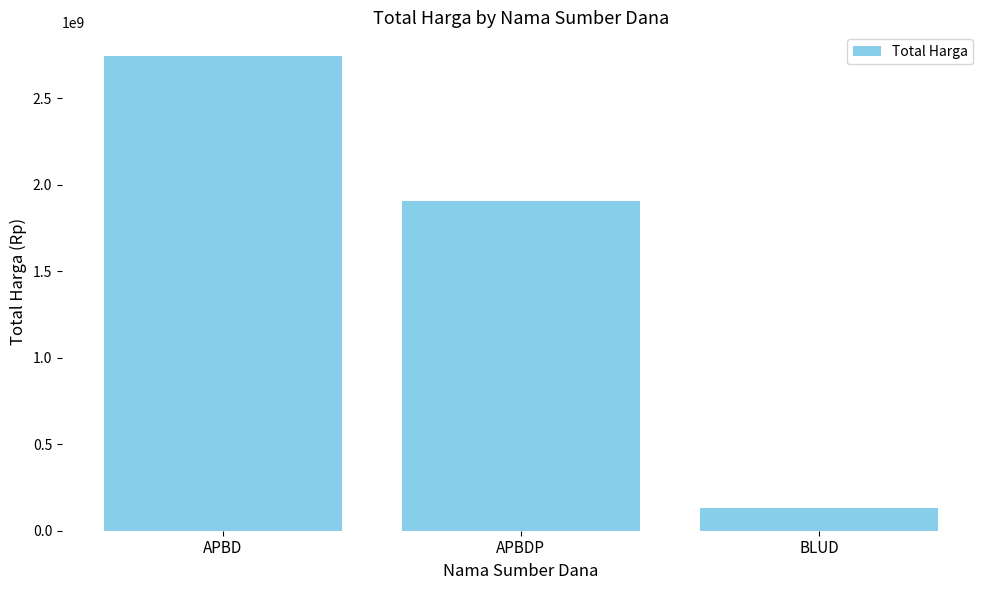

Count the number of data series in this chart.

1